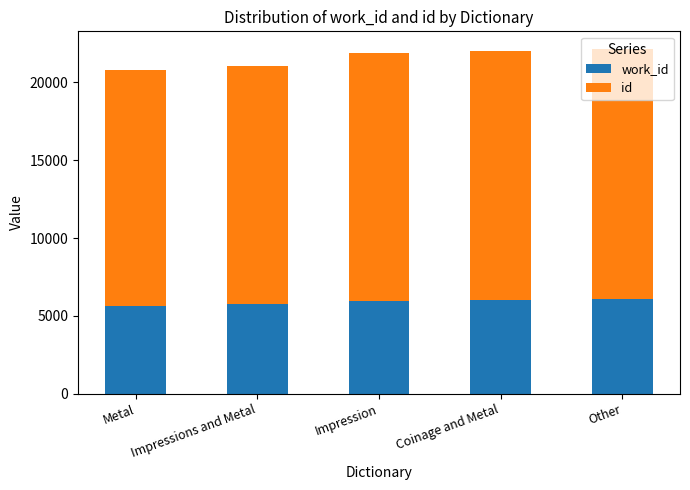

What is the total value across all series at Other?

22179